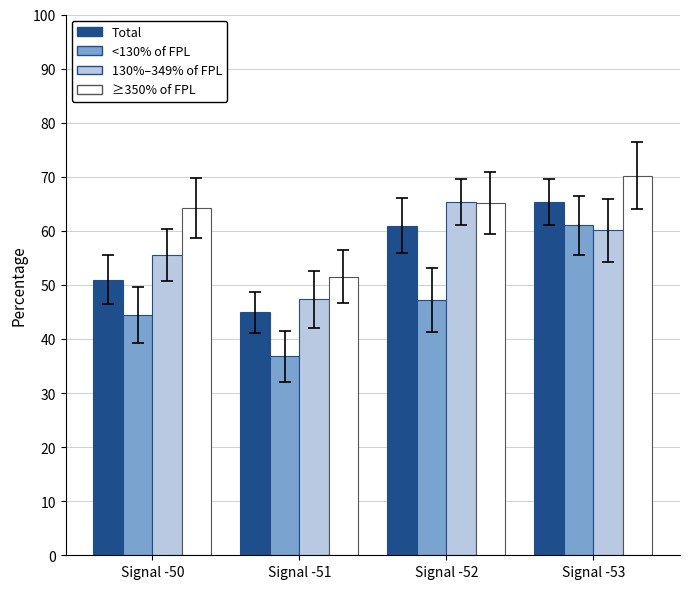

What is the spread (max minus min) of values at Signal -53?

10.1